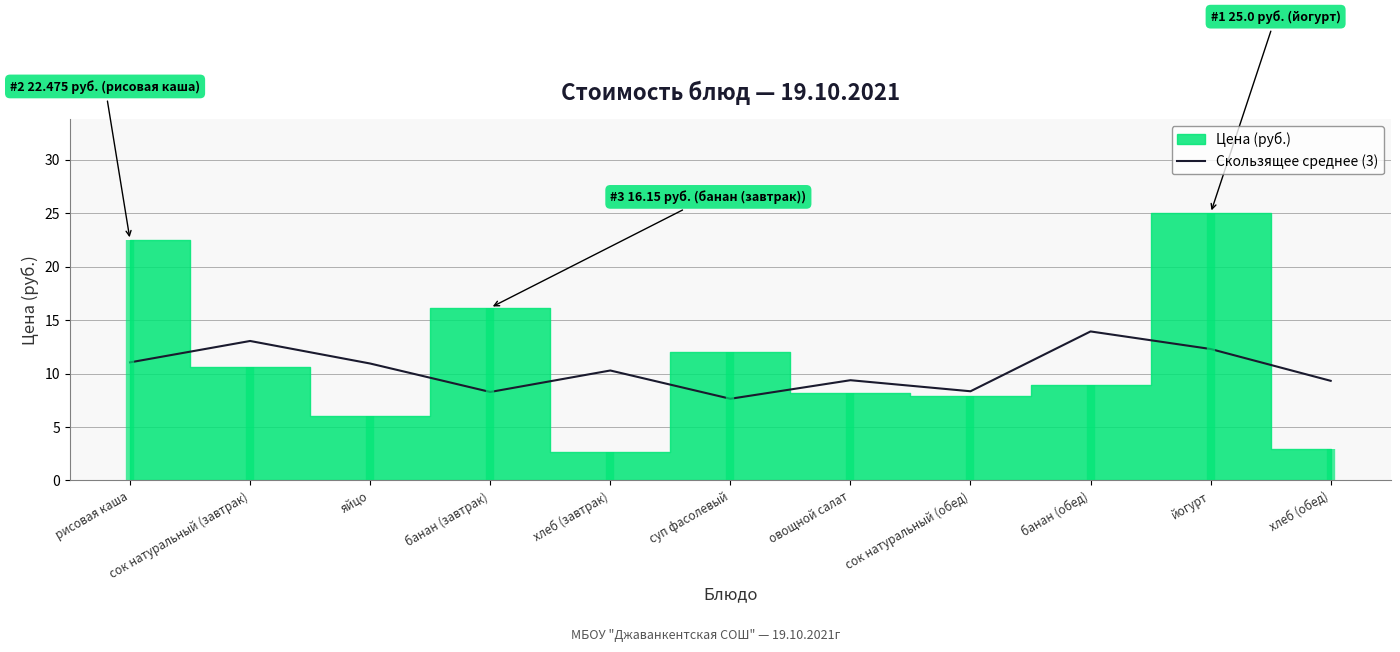

The value of Скользящее среднее (3) at сок натуральный (обед) is 8.3. True or false?

True